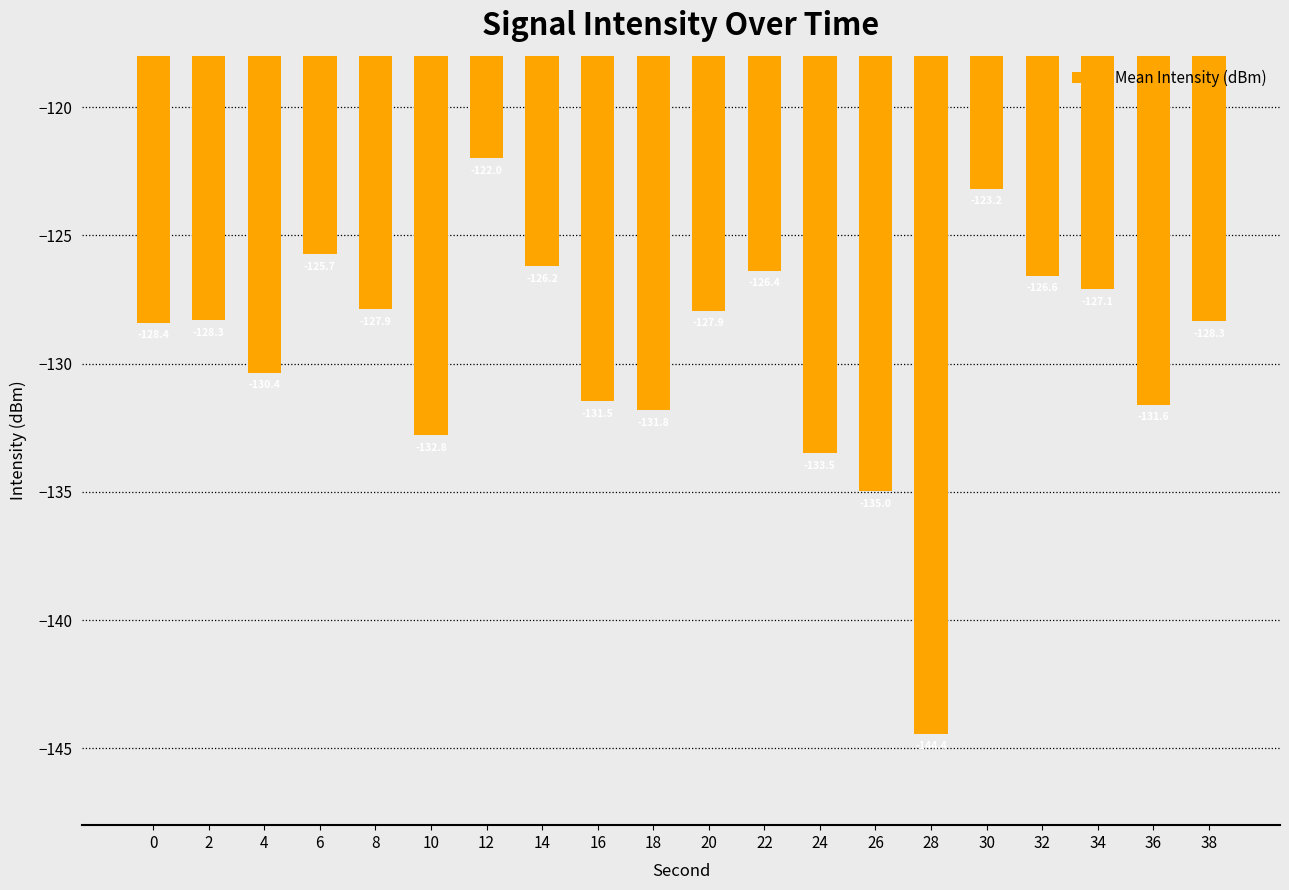

How many values exceed -128?

9